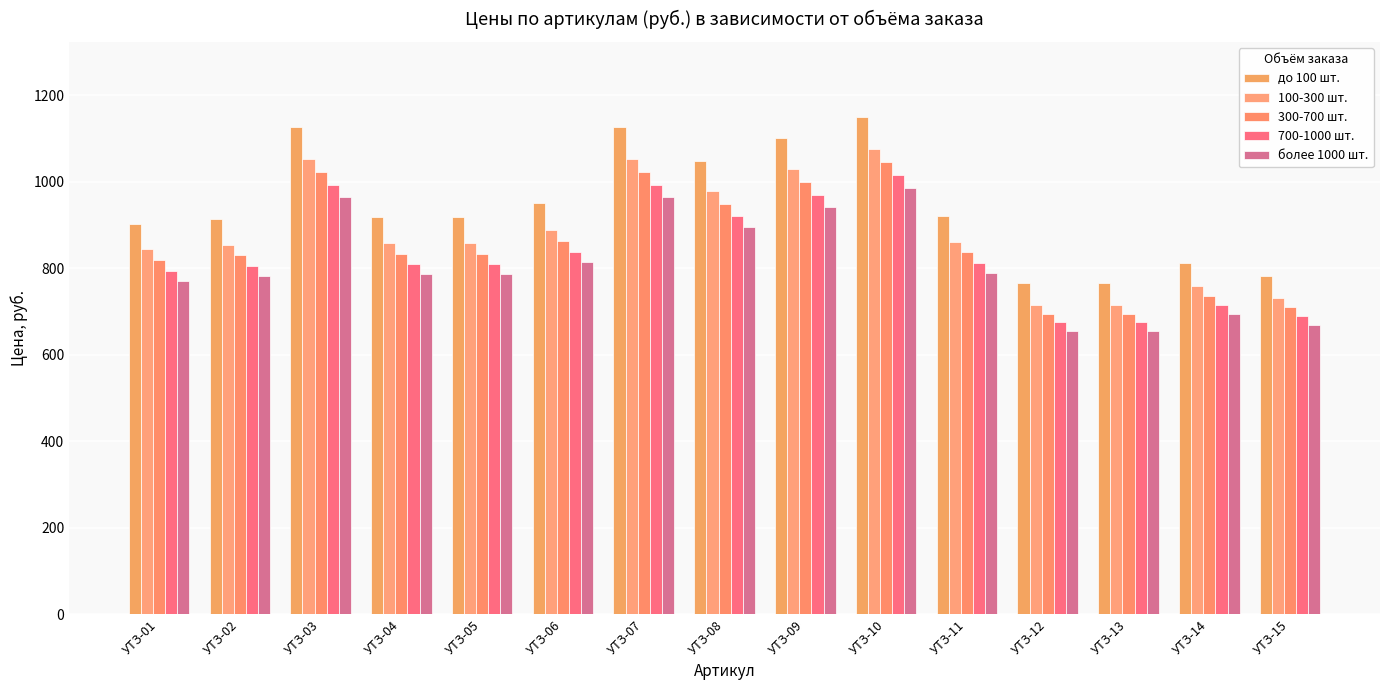

How many bars are there in total?

75